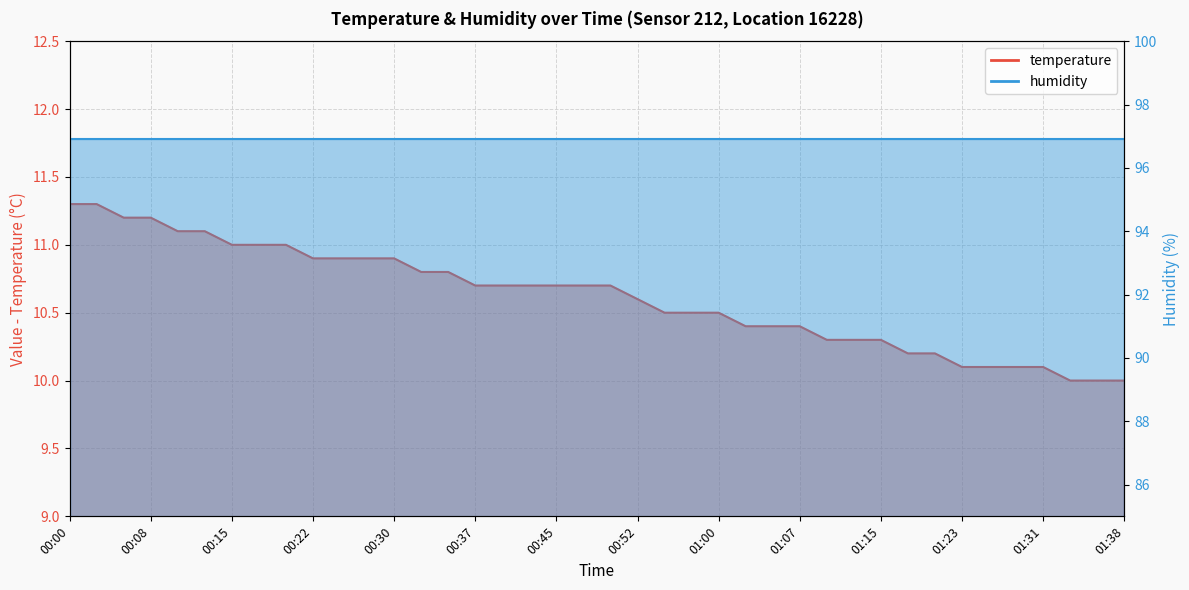

Reading right to left, transcribe all the data shown in this chart.

01:38=10.0	01:36=10.0	01:33=10.0	01:31=10.1	01:28=10.1	01:26=10.1	01:23=10.1	01:20=10.2	01:17=10.2	01:15=10.3	01:12=10.3	01:10=10.3	01:07=10.4	01:05=10.4	01:02=10.4	01:00=10.5	00:57=10.5	00:55=10.5	00:52=10.6	00:50=10.7	00:47=10.7	00:45=10.7	00:42=10.7	00:40=10.7	00:37=10.7	00:35=10.8	00:32=10.8	00:30=10.9	00:27=10.9	00:25=10.9	00:22=10.9	00:20=11.0	00:18=11.0	00:15=11.0	00:13=11.1	00:10=11.1	00:08=11.2	00:05=11.2	00:03=11.3	00:00=11.3